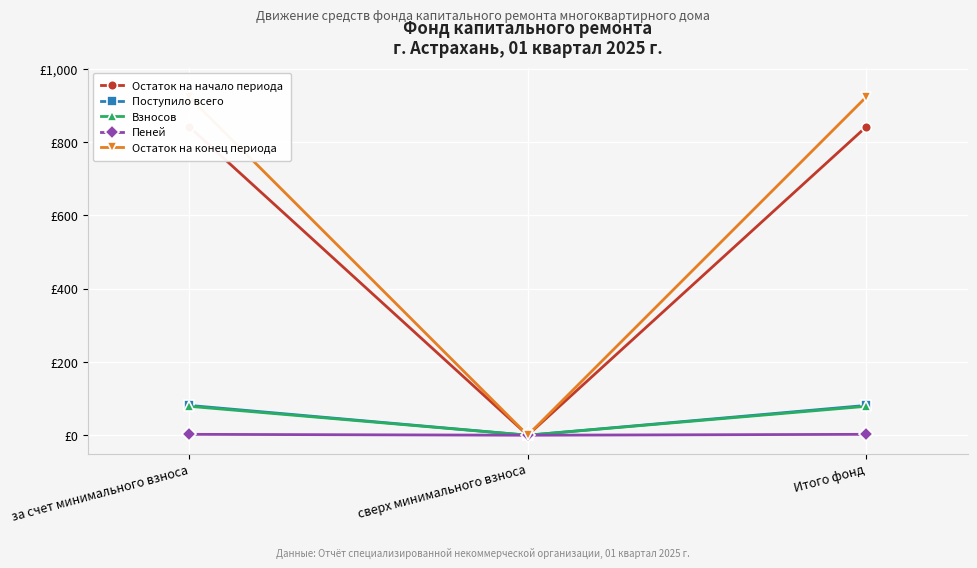

What is the average value of the Пеней series?

1.6